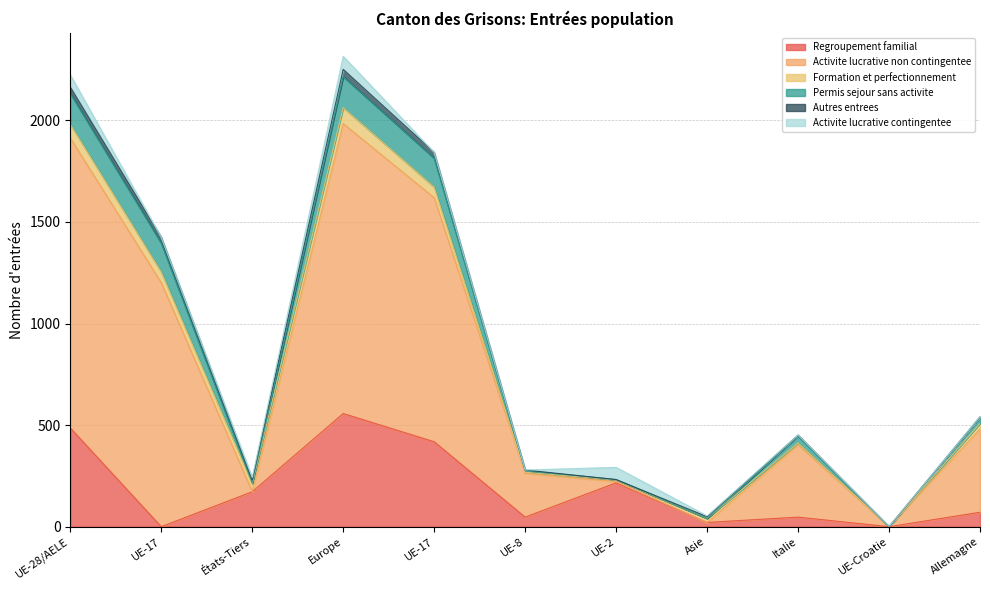

How many series are shown in this chart?

6